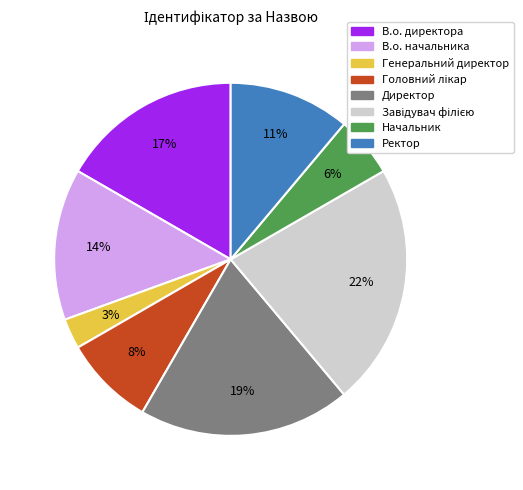

How many slices are in this pie chart?

8